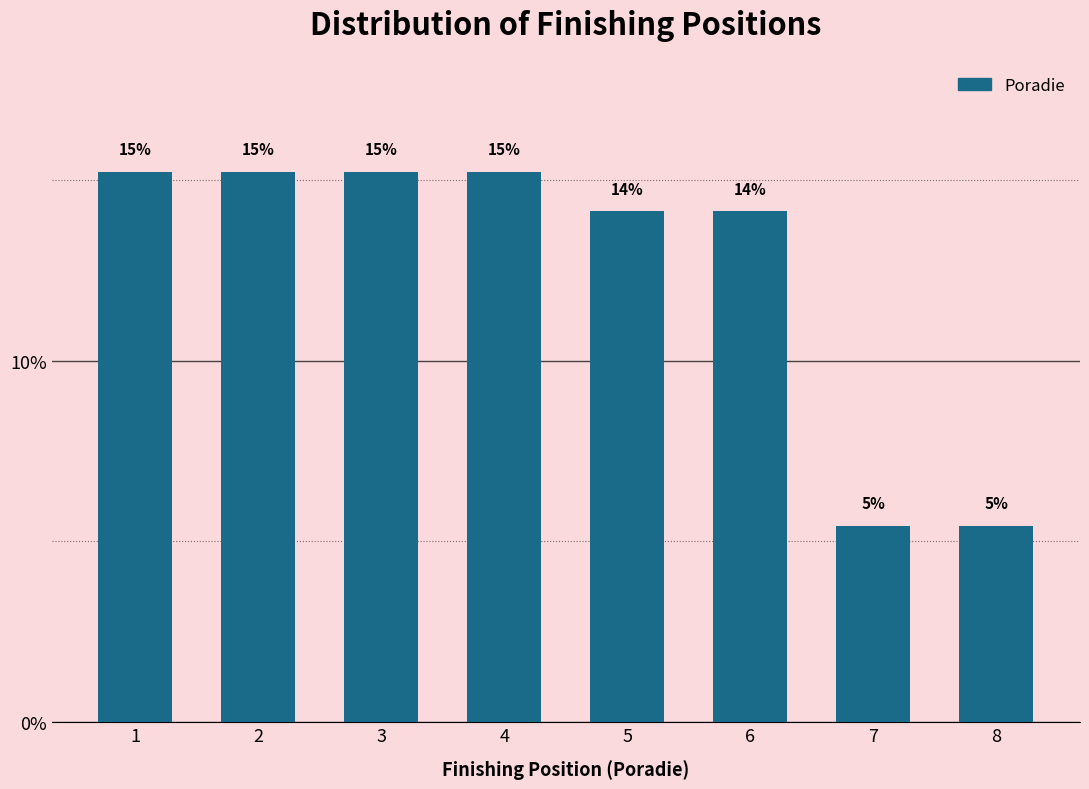

How many bars are there in total?

8